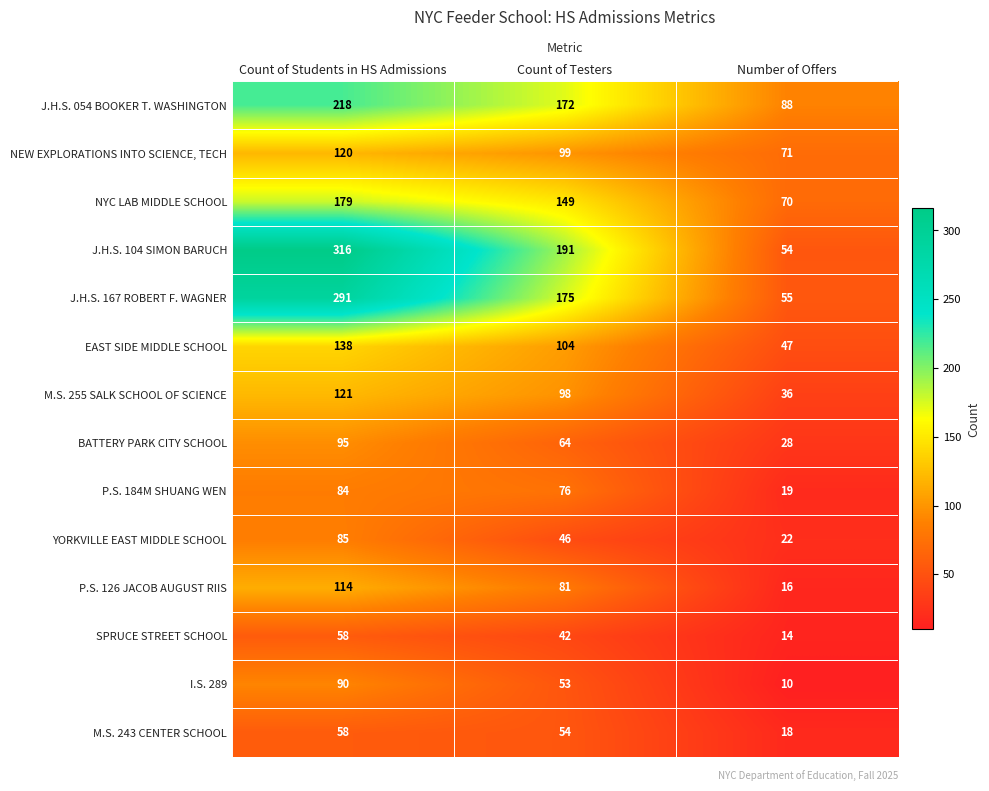

What is the sum of all YORKVILLE EAST MIDDLE SCHOOL values?

153